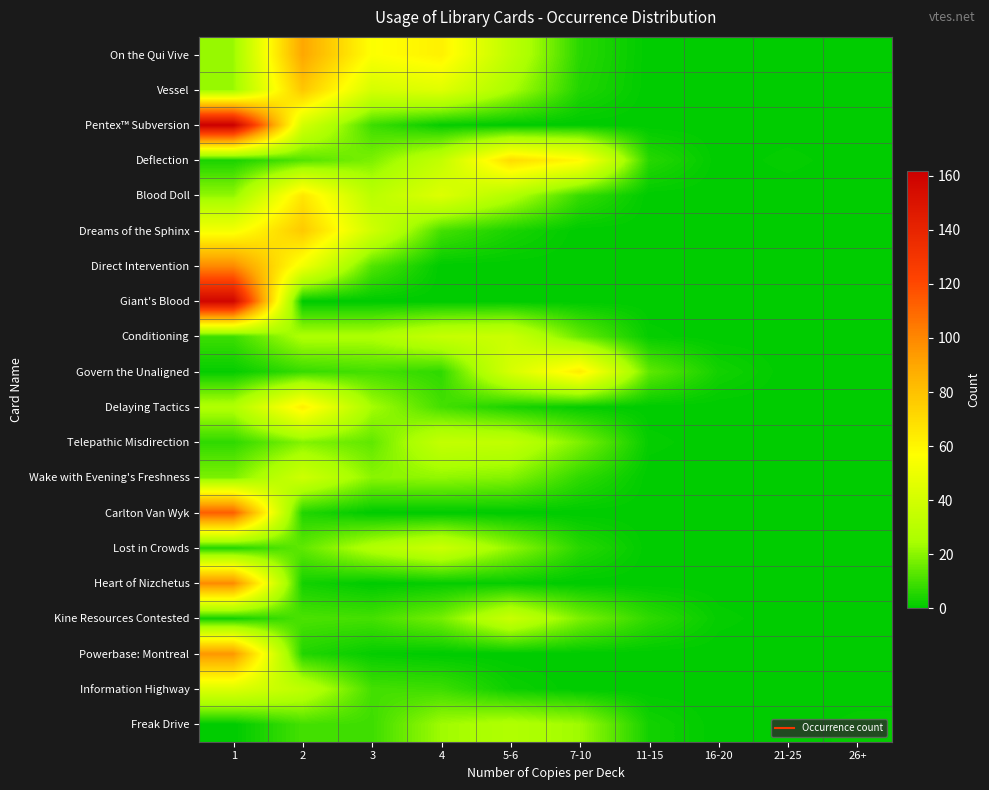

At which category does the chart reach its peak across all series?

1